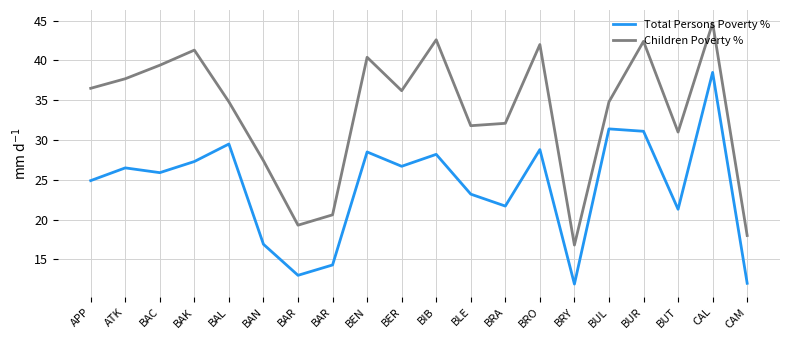

How many lines are shown in the chart?

2